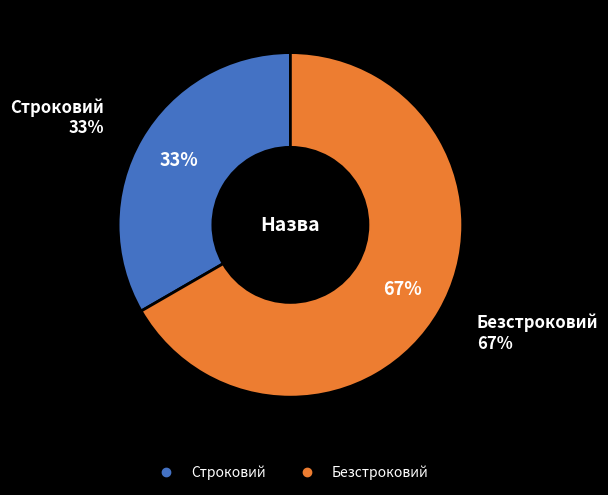

Combined, do Строковий and Безстроковий account for over 50%?

Yes